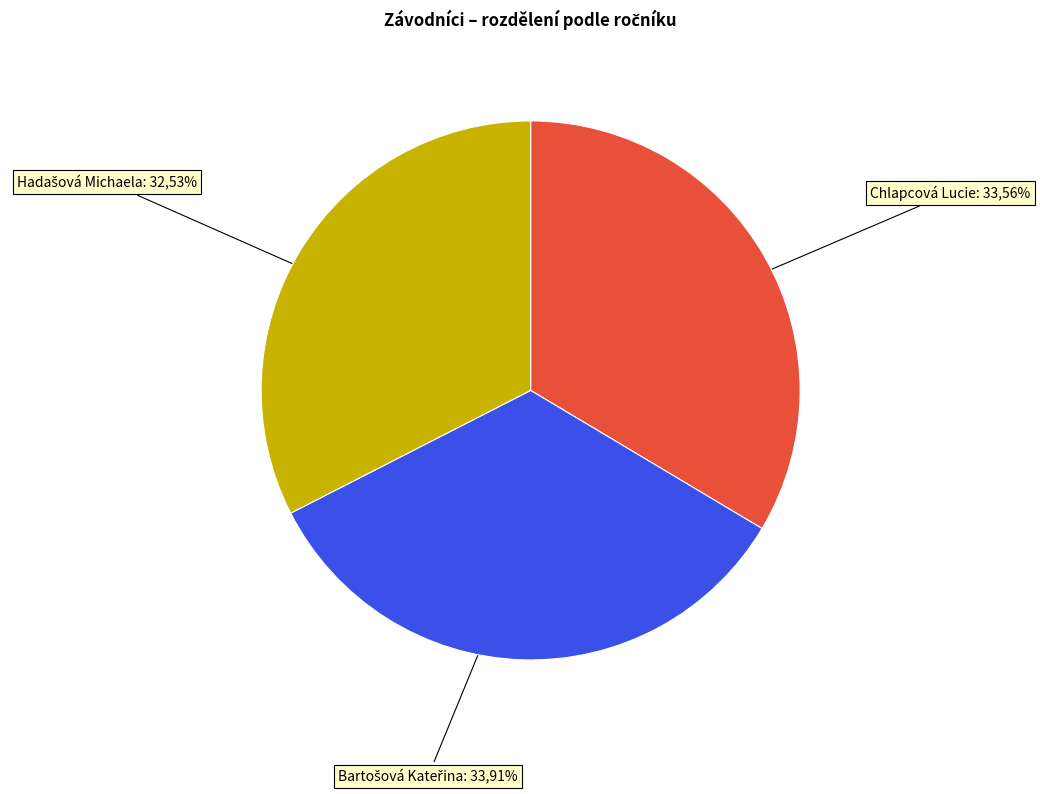

What is the smallest slice in the pie chart?

Hadašová Michaela